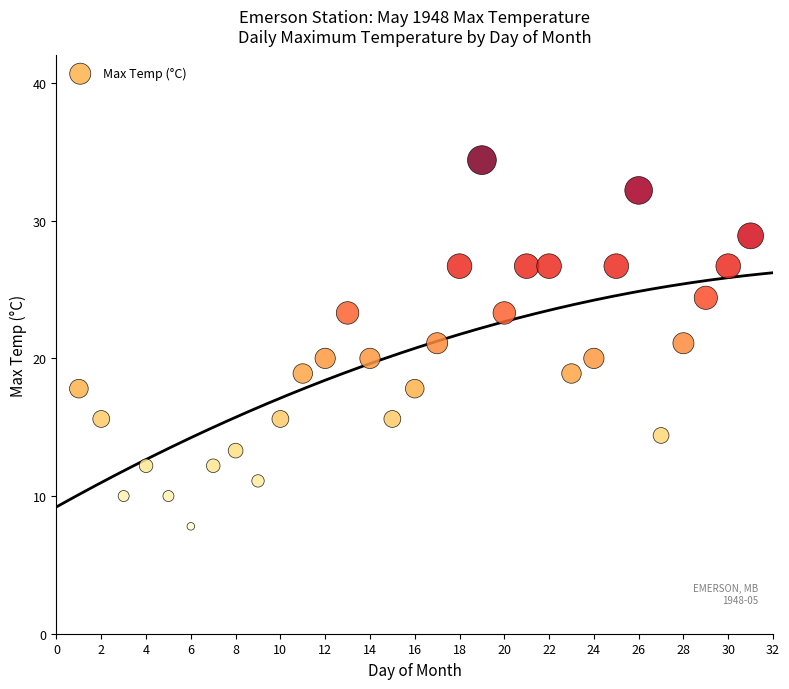

What is the range of X values (max minus min)?

30.0